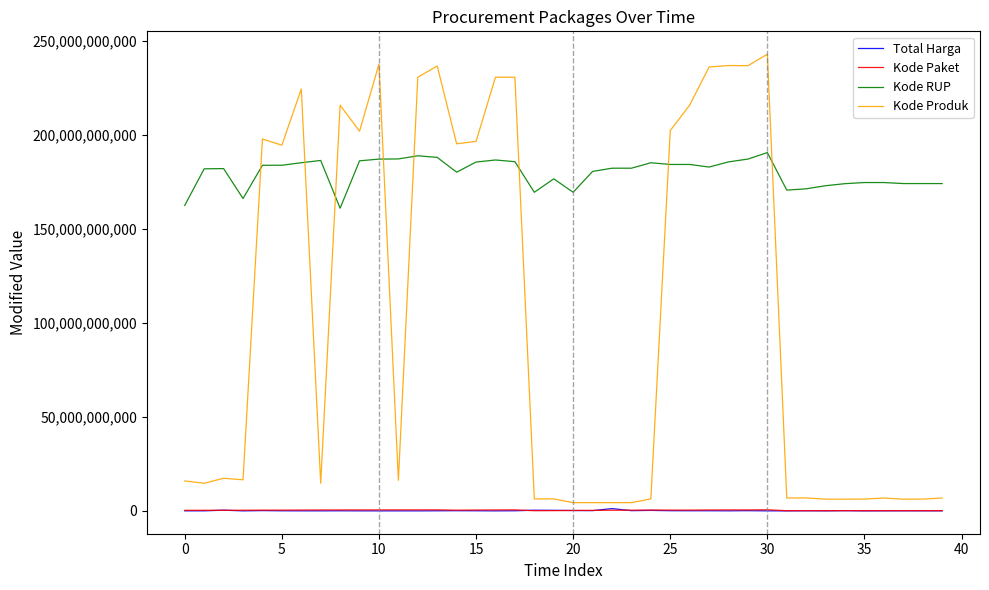

True or false: Kode Produk and Total Harga intersect in this chart.

False